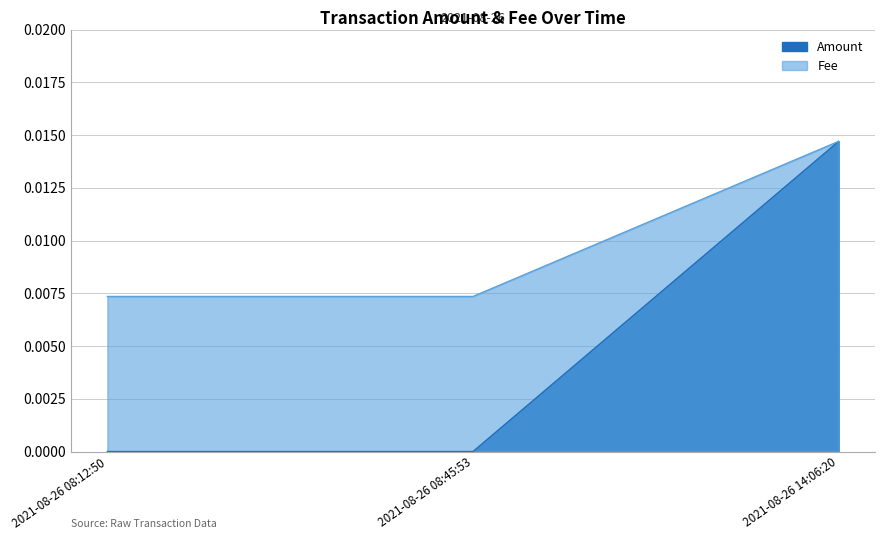

Rank the series by their maximum value, from highest to lowest.

Amount, Fee